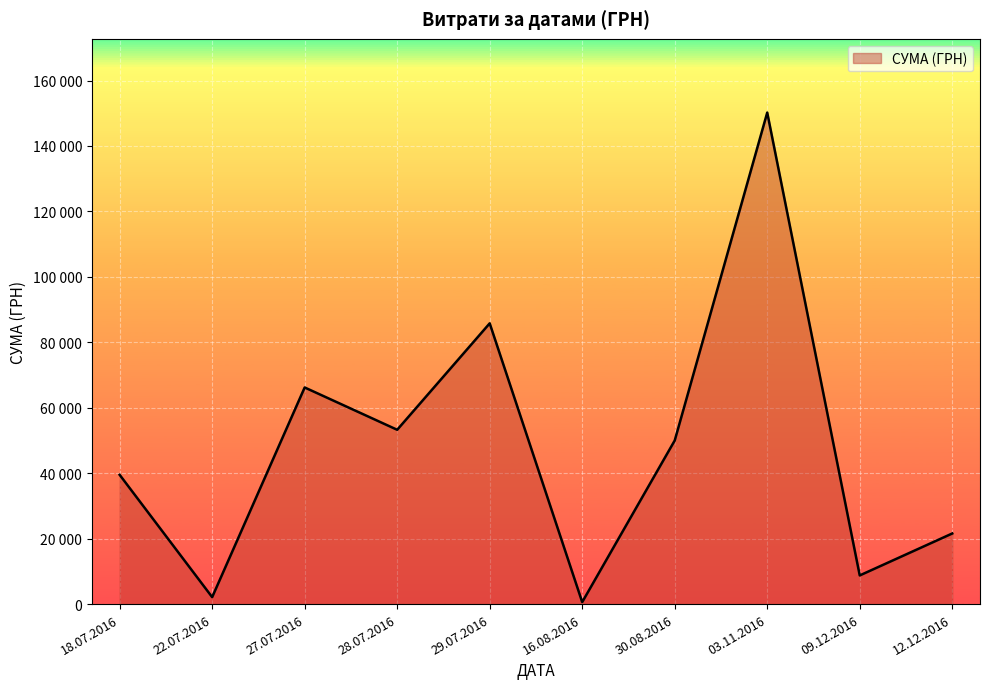

What is the minimum value shown in the chart?

151.0